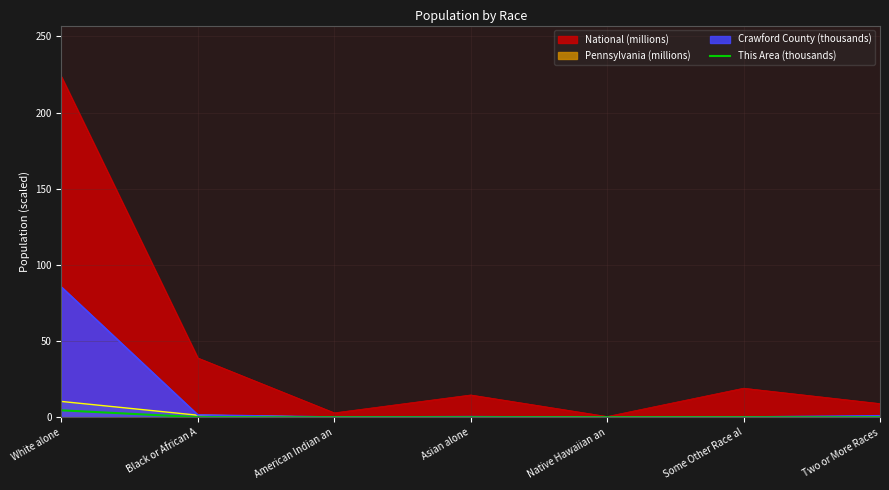

Is the value of National (millions) at Some Other Race al greater than the value of Pennsylvania (millions) at Black or African A?

Yes